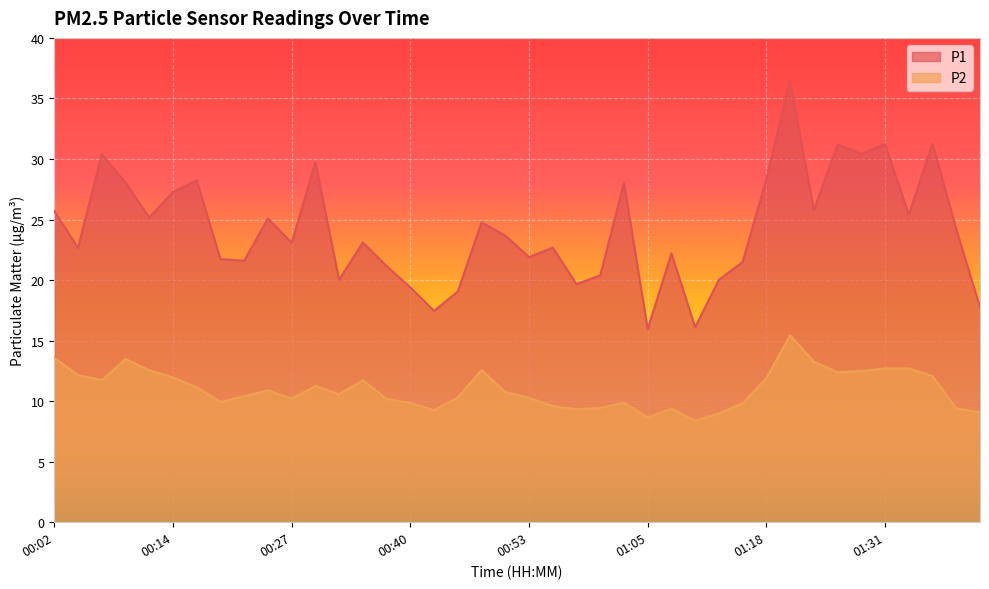

True or false: P2 and P1 cross at least once.

False